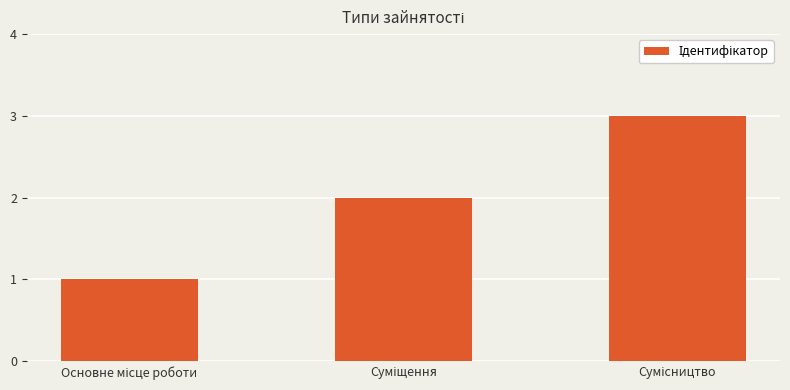

What is the sum of all values?

6